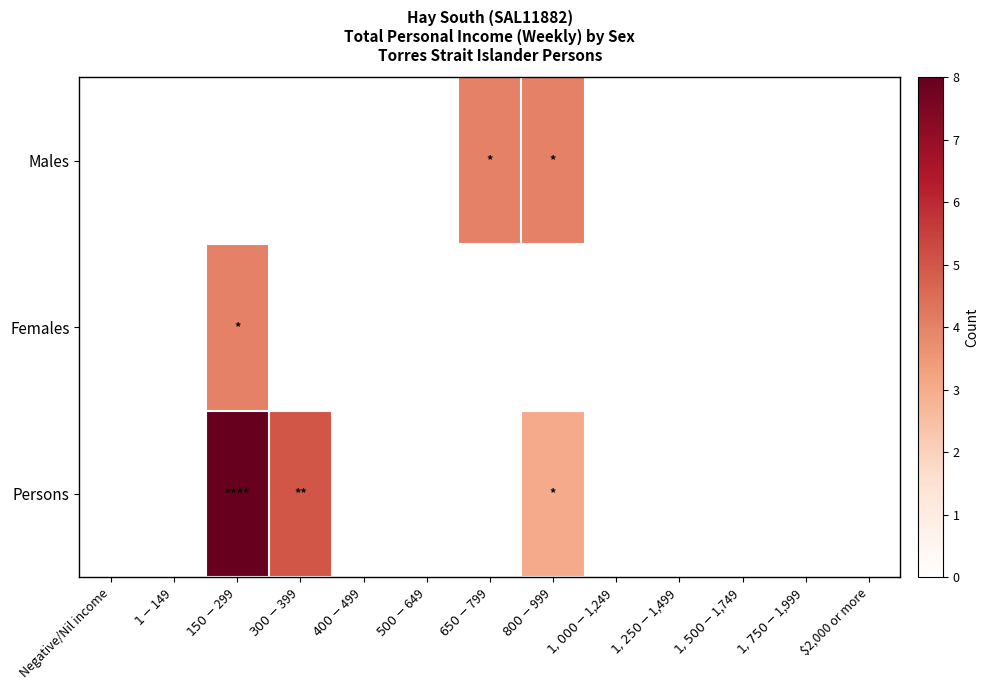

Rank the series by their maximum value, from lowest to highest.

Males, Females, Persons